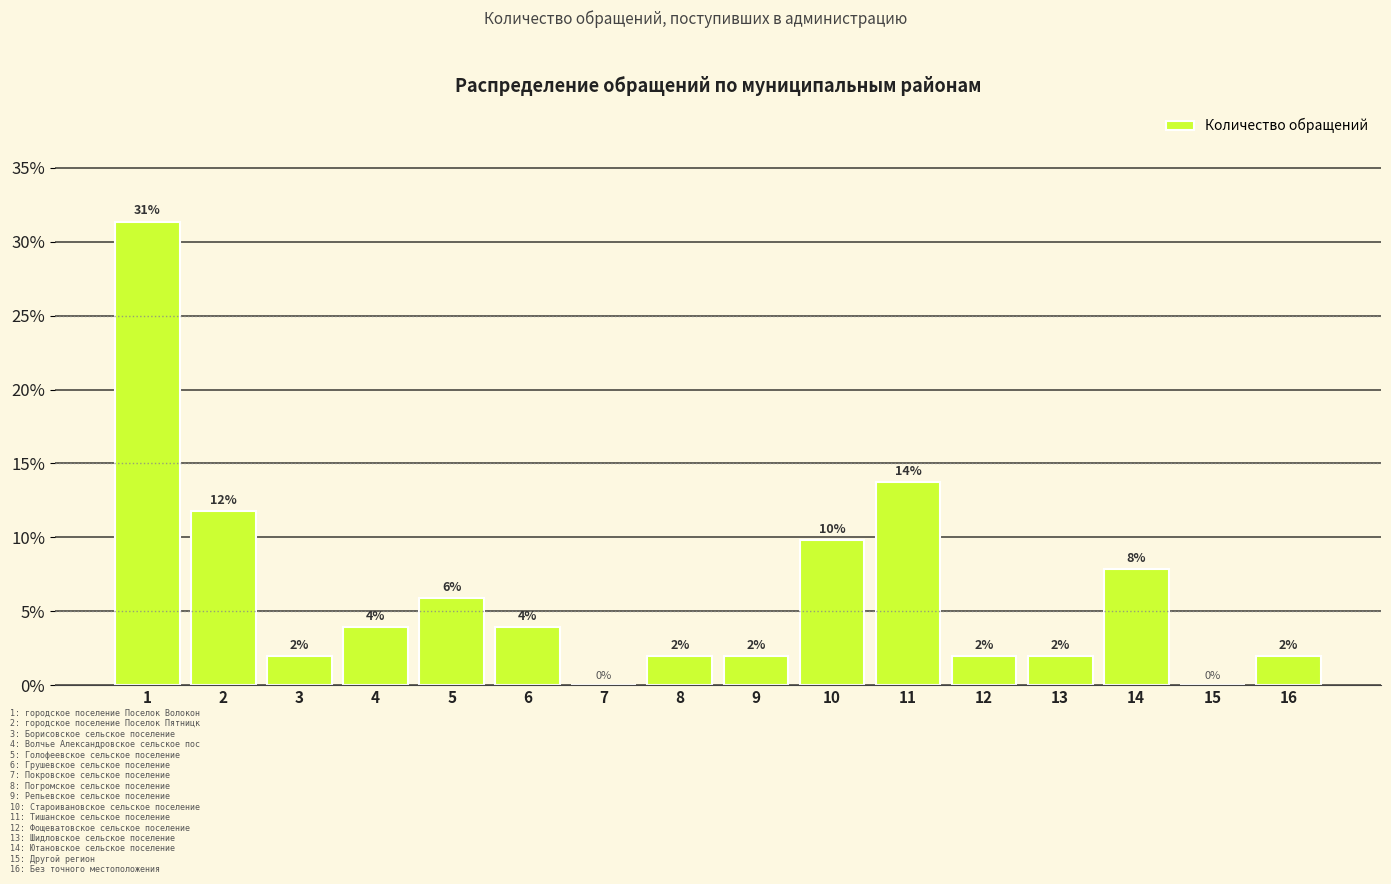

Is it true that the value at 16 is 2.0?

True